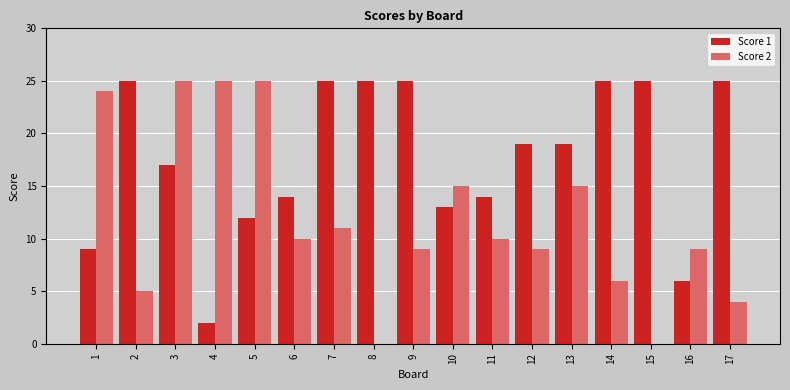

Reading left to right, list all the values displayed in this chart.

Score 1: 9	25	17	2	12	14	25	25	25	13	14	19	19	25	25	6	25
Score 2: 24	5	25	25	25	10	11	0	9	15	10	9	15	6	0	9	4